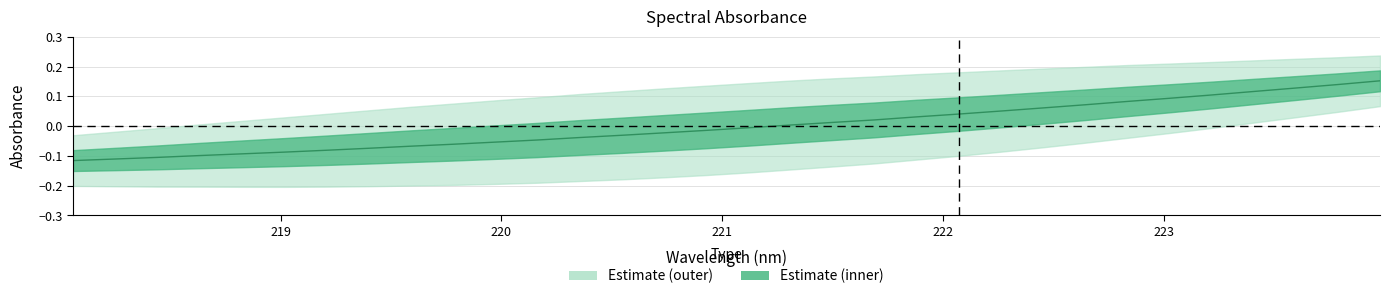

What is the label of the 21st point from the left?

221.8812